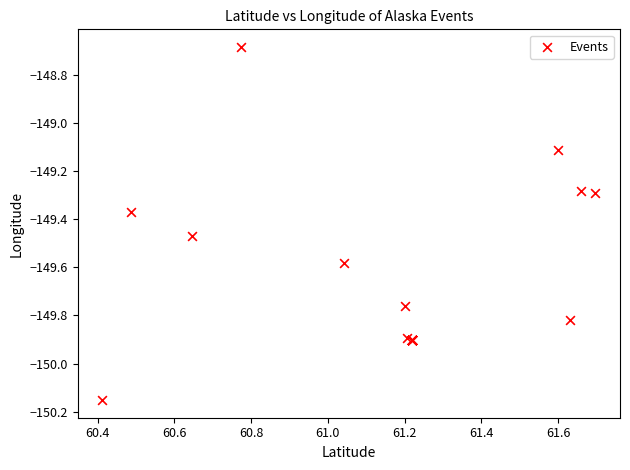

What Y value in the scatter plot is closest to -149?

-149.1